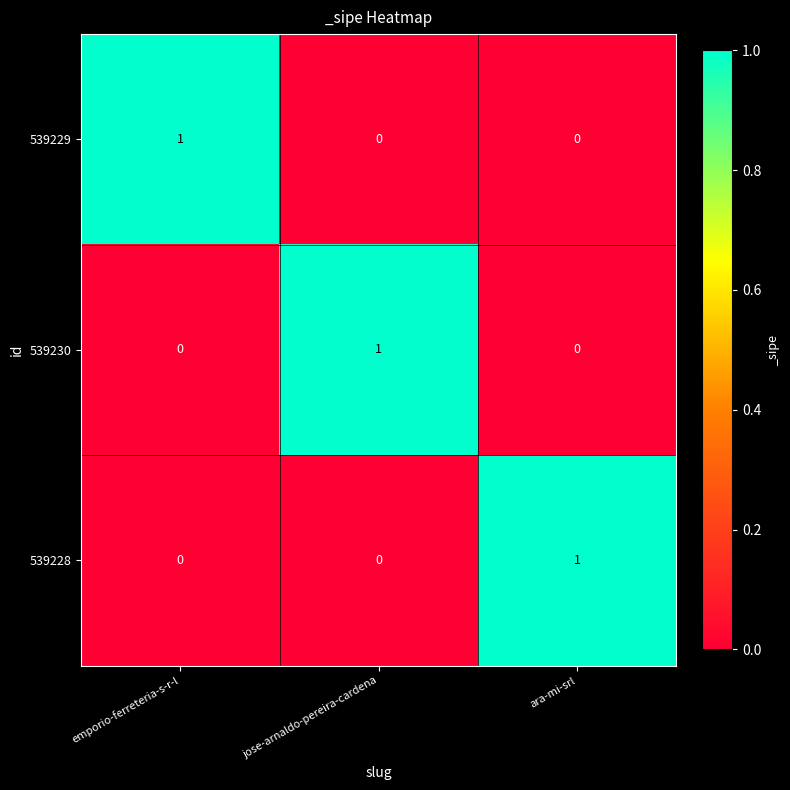

Count the 539230 values in the range 0 to 1.

3